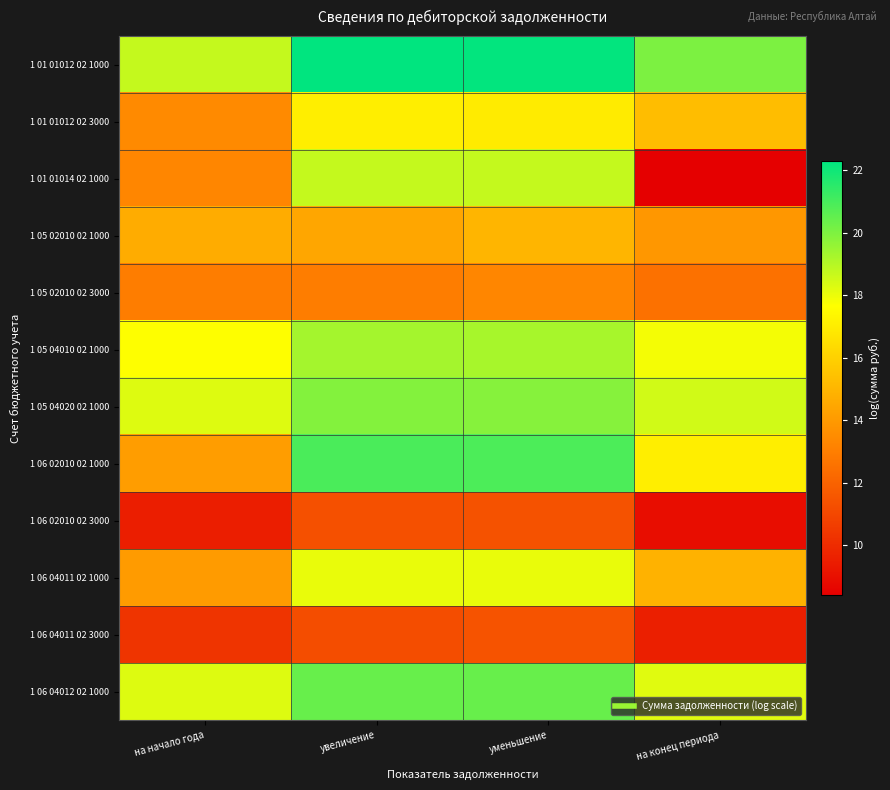

Reading right to left, what are all the values shown in this chart?

1 01 01012 02 1000: на конец периода=20.0	уменьшение=22.2	увеличение=22.3	на начало года=18.7
1 01 01012 02 3000: на конец периода=15.3	уменьшение=16.9	увеличение=17.1	на начало года=13.4
1 01 01014 02 1000: на конец периода=8.4	уменьшение=18.7	увеличение=18.7	на начало года=13.3
1 05 02010 02 1000: на конец периода=13.9	уменьшение=15.0	увеличение=14.5	на начало года=14.7
1 05 02010 02 3000: на конец периода=12.5	уменьшение=13.3	увеличение=13.0	на начало года=13.0
1 05 04010 02 1000: на конец периода=17.9	уменьшение=19.2	увеличение=19.3	на начало года=17.7
1 05 04020 02 1000: на конец периода=18.5	уменьшение=19.8	увеличение=19.9	на начало года=18.3
1 06 02010 02 1000: на конец периода=17.1	уменьшение=20.9	увеличение=20.9	на начало года=14.1
1 06 02010 02 3000: на конец периода=8.9	уменьшение=11.4	увеличение=11.3	на начало года=9.5
1 06 04011 02 1000: на конец периода=14.9	уменьшение=18.0	увеличение=18.1	на начало года=14.1
1 06 04011 02 3000: на конец периода=9.5	уменьшение=11.4	увеличение=11.2	на начало года=10.3
1 06 04012 02 1000: на конец периода=18.2	уменьшение=20.4	увеличение=20.4	на начало года=18.3